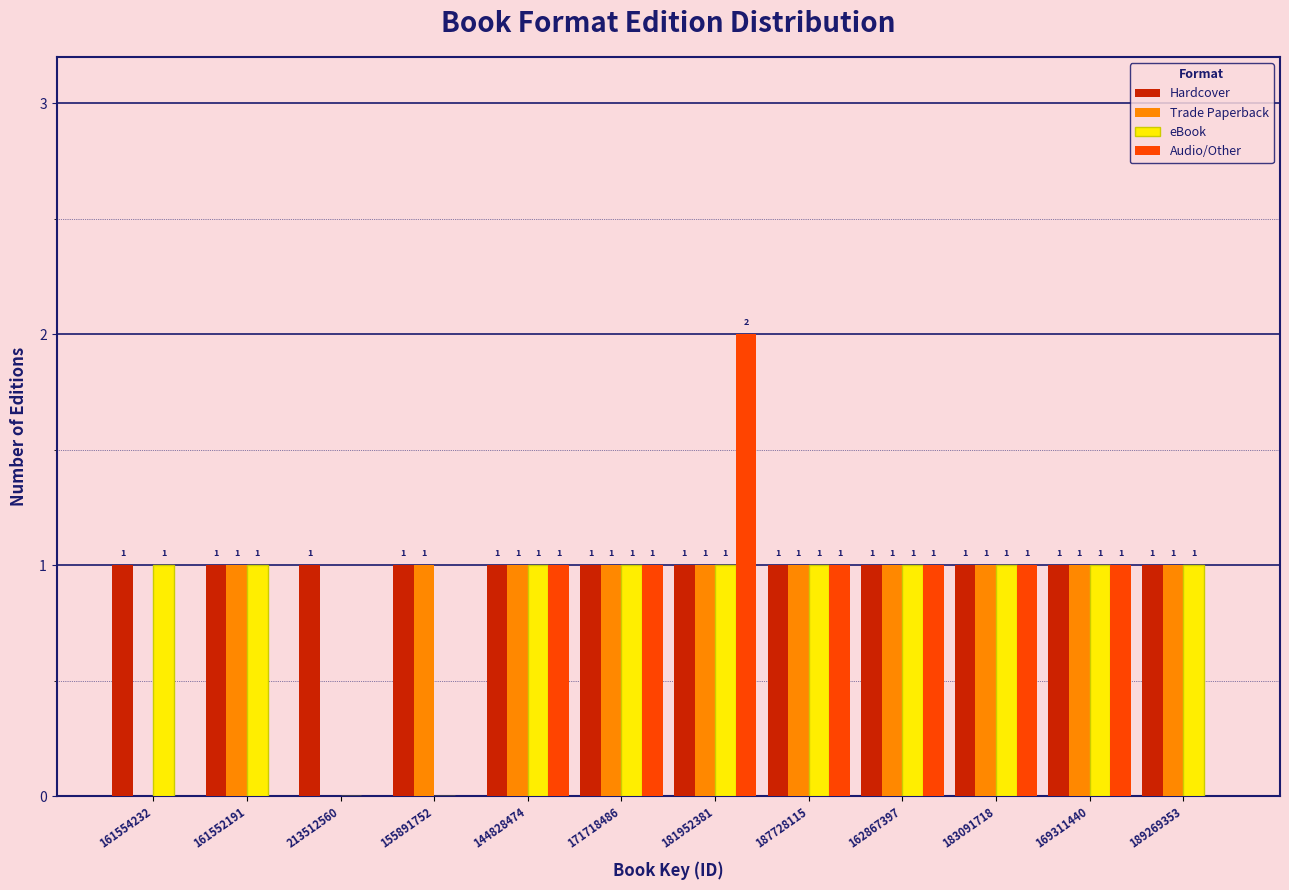

Reading left to right, extract all data points from this chart.

Hardcover: 161554232=1	161552191=1	213512560=1	155891752=1	144828474=1	171718486=1	181952381=1	187728115=1	162867397=1	183091718=1	169311440=1	189269353=1
Trade Paperback: 161554232=0	161552191=1	213512560=0	155891752=1	144828474=1	171718486=1	181952381=1	187728115=1	162867397=1	183091718=1	169311440=1	189269353=1
eBook: 161554232=1	161552191=1	213512560=0	155891752=0	144828474=1	171718486=1	181952381=1	187728115=1	162867397=1	183091718=1	169311440=1	189269353=1
Audio/Other: 161554232=0	161552191=0	213512560=0	155891752=0	144828474=1	171718486=1	181952381=2	187728115=1	162867397=1	183091718=1	169311440=1	189269353=0